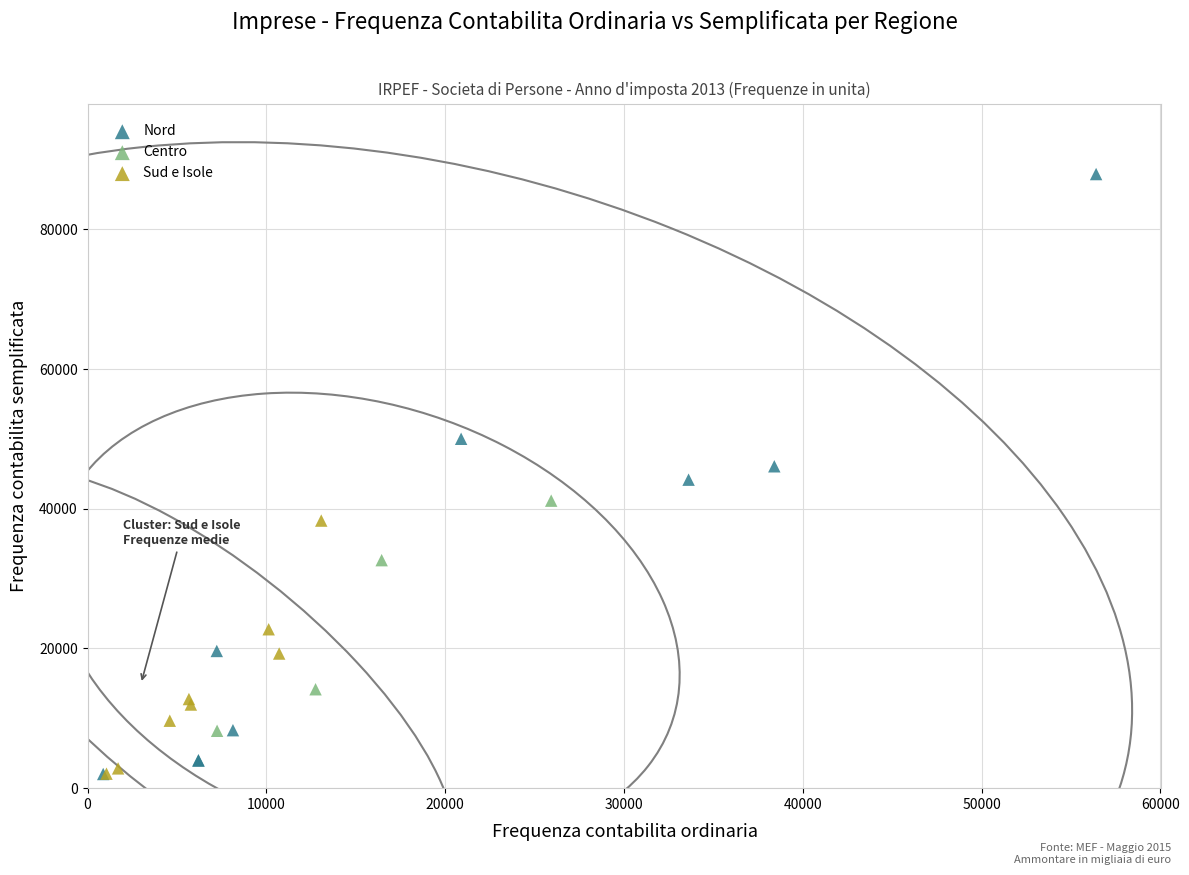

Which series contains the highest Y value?

Nord